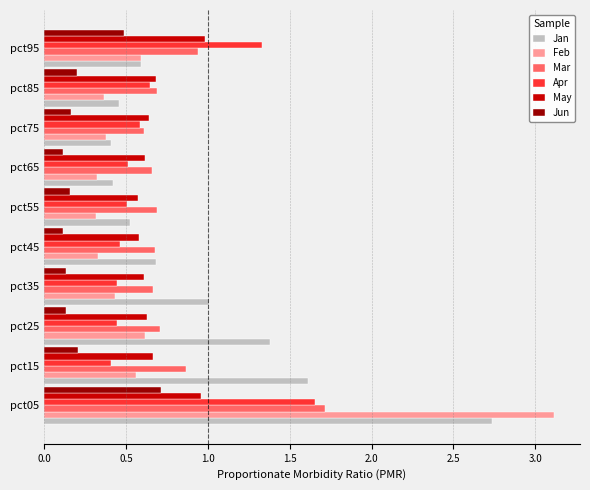

Which series has the largest total across all categories?

Jan